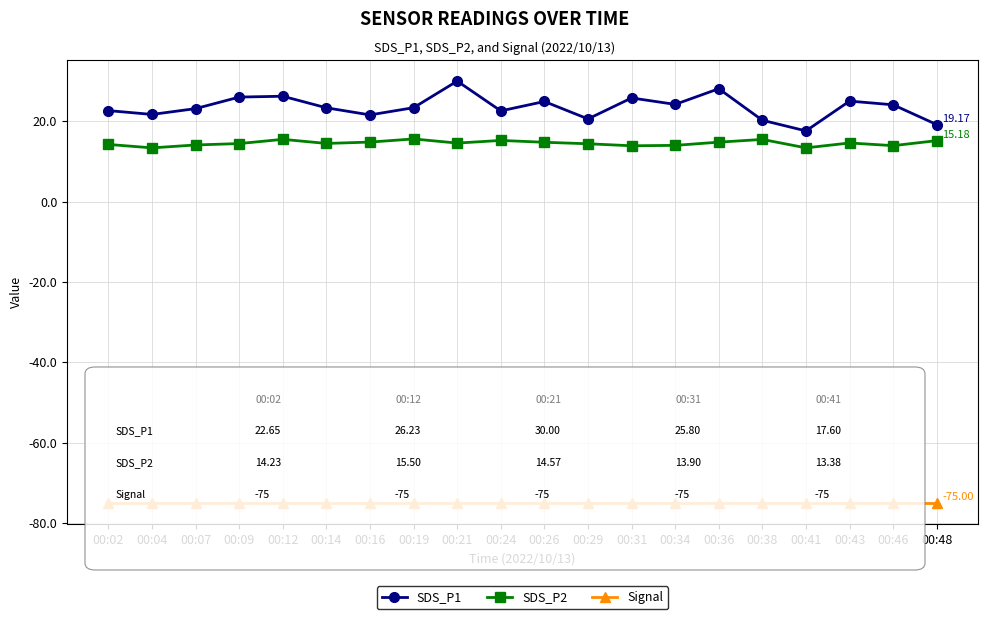

How many categories are shown in the chart?

20